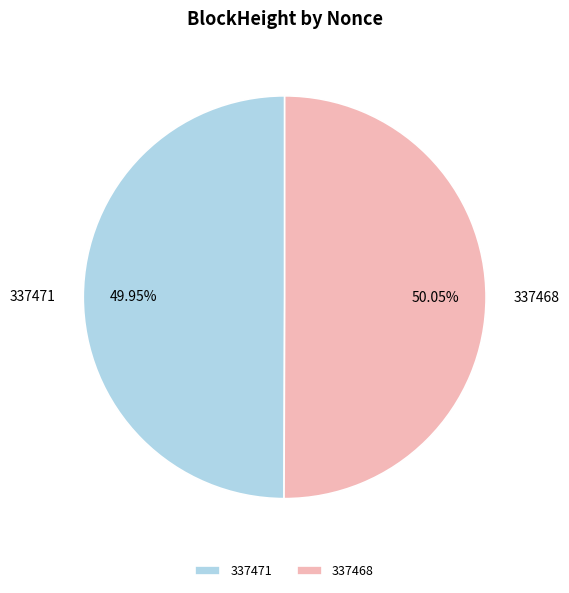

Do 337468 and 337471 together represent more than half of the pie?

Yes